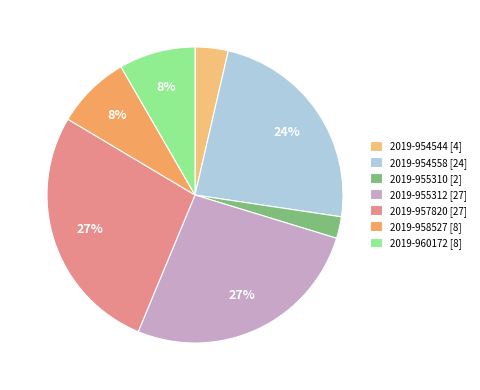

Which has a higher value, 2019-957820 or 2019-955310?

2019-957820